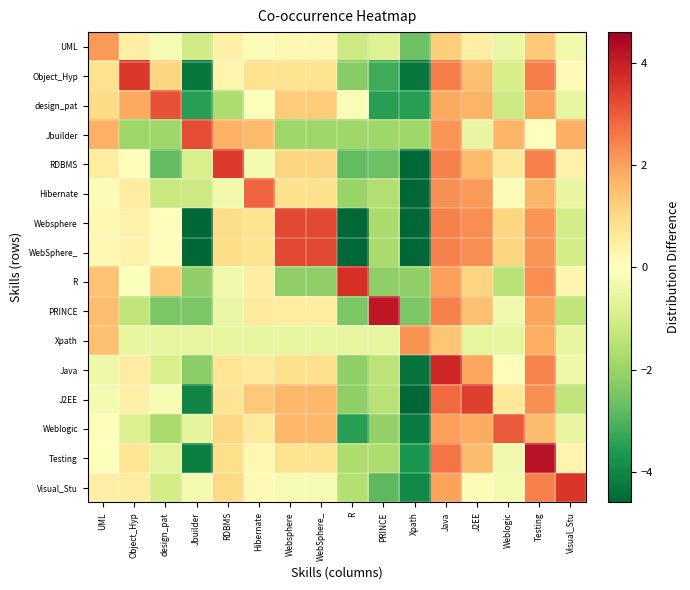

Which category has the lowest value across all series?

Xpath